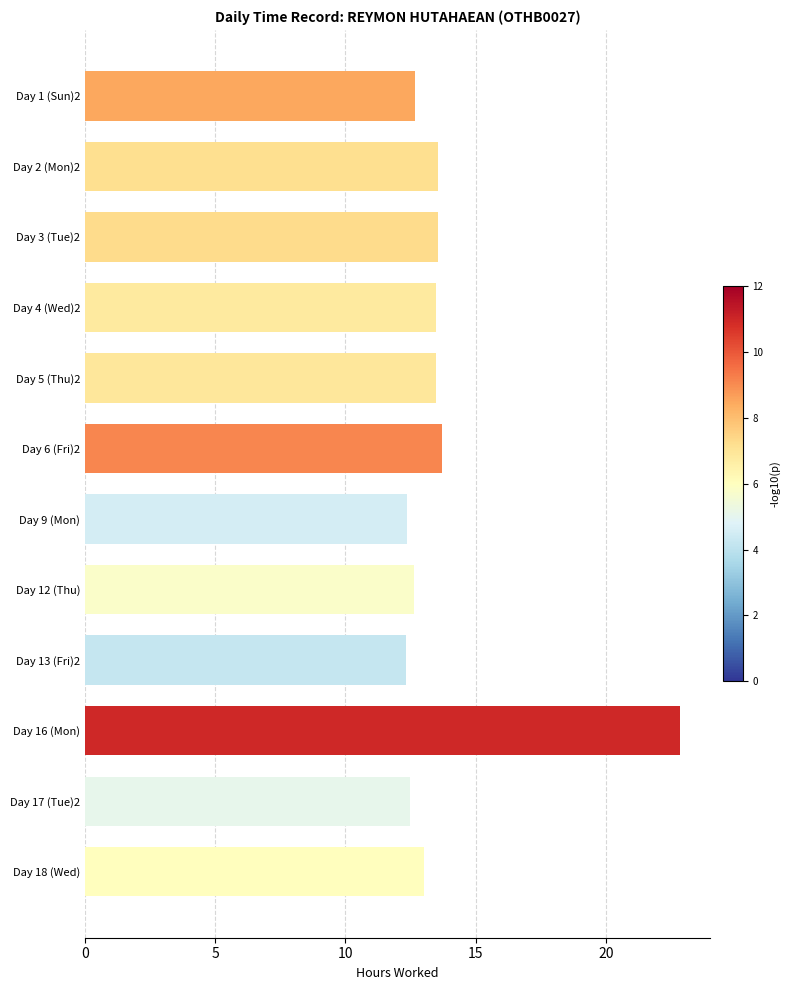

Is it true that the value at Day 12 (Thu) is 19.9?

False